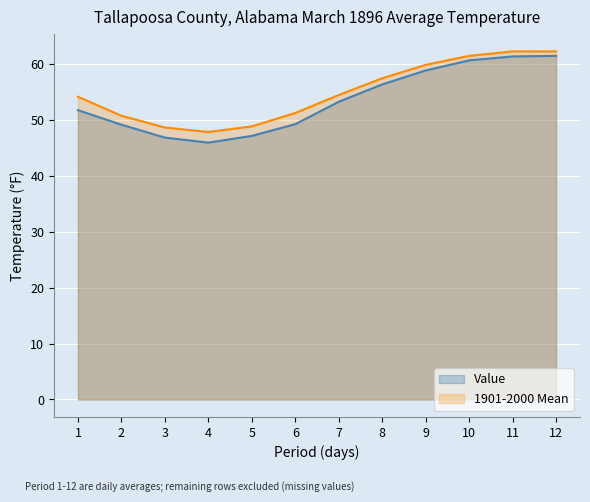

Count the number of categories in the chart.

12